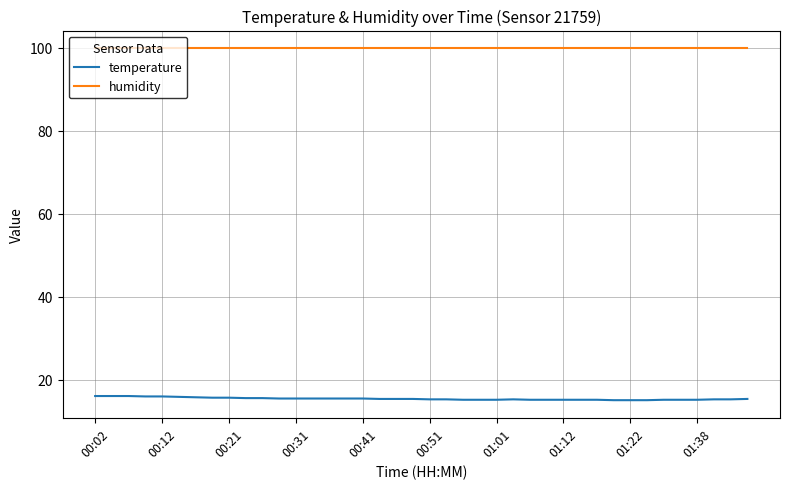

Rank the series by their average value, from lowest to highest.

temperature, humidity